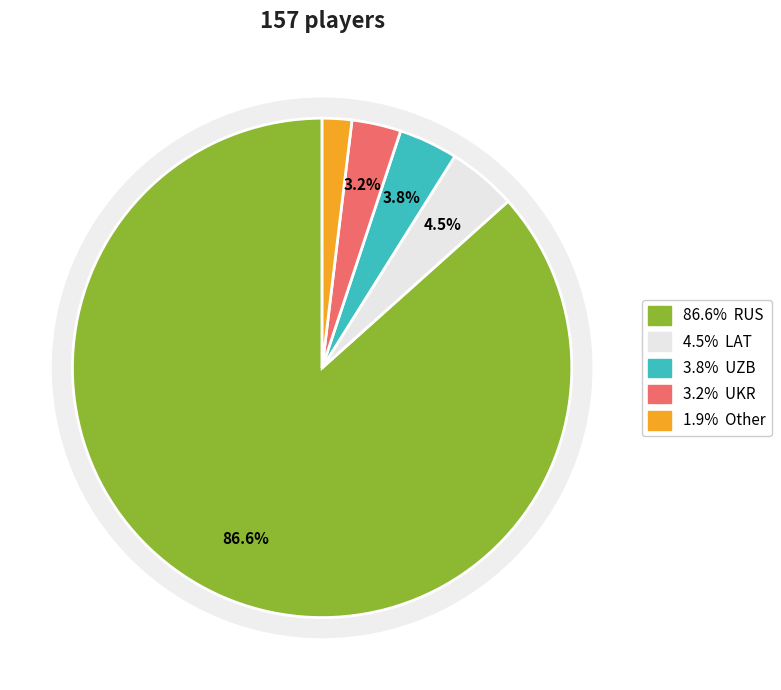

What percentage is the Other slice, to the nearest percent?

2%